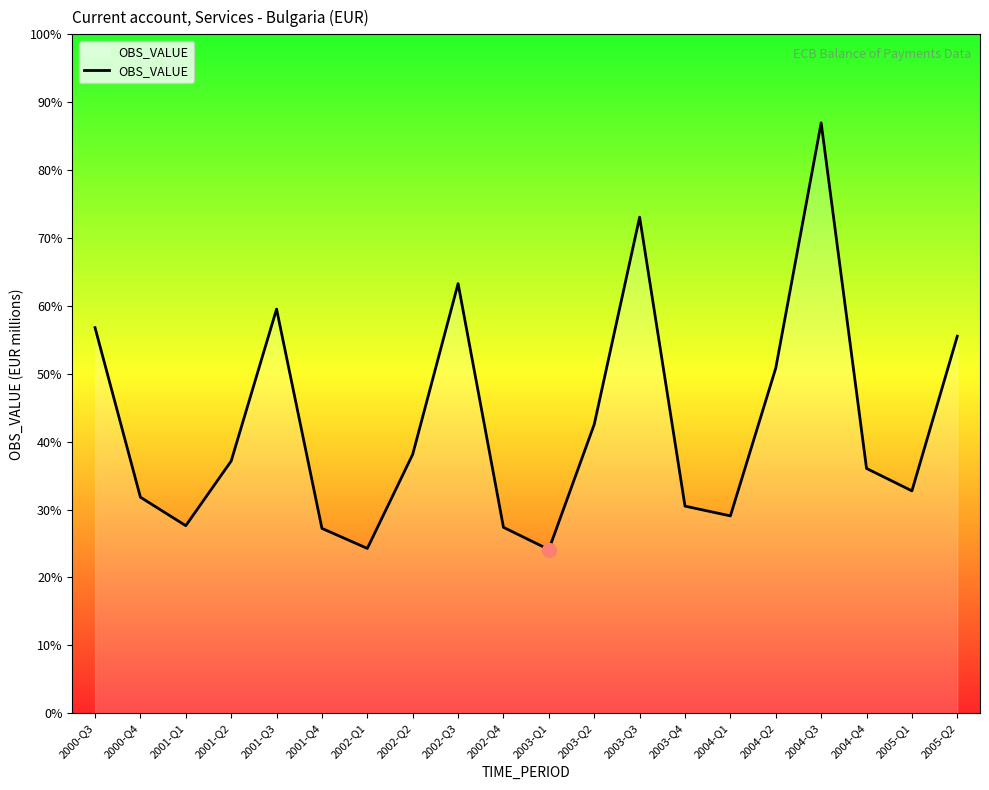

What is the label of the 7th point from the right?

2003-Q4